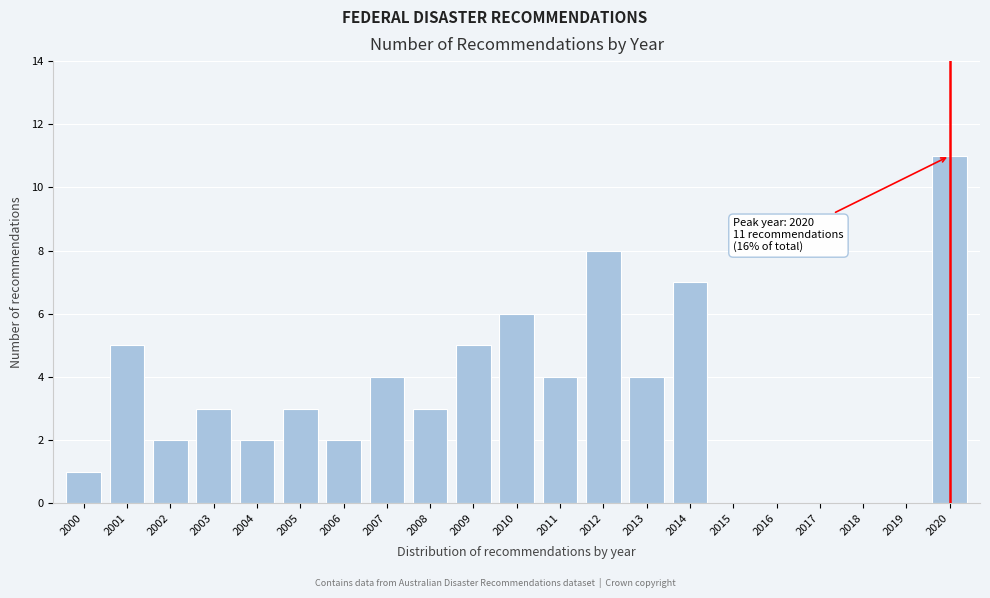

Reading right to left, extract all data points from this chart.

2020=11	2019=0	2018=0	2017=0	2016=0	2015=0	2014=7	2013=4	2012=8	2011=4	2010=6	2009=5	2008=3	2007=4	2006=2	2005=3	2004=2	2003=3	2002=2	2001=5	2000=1